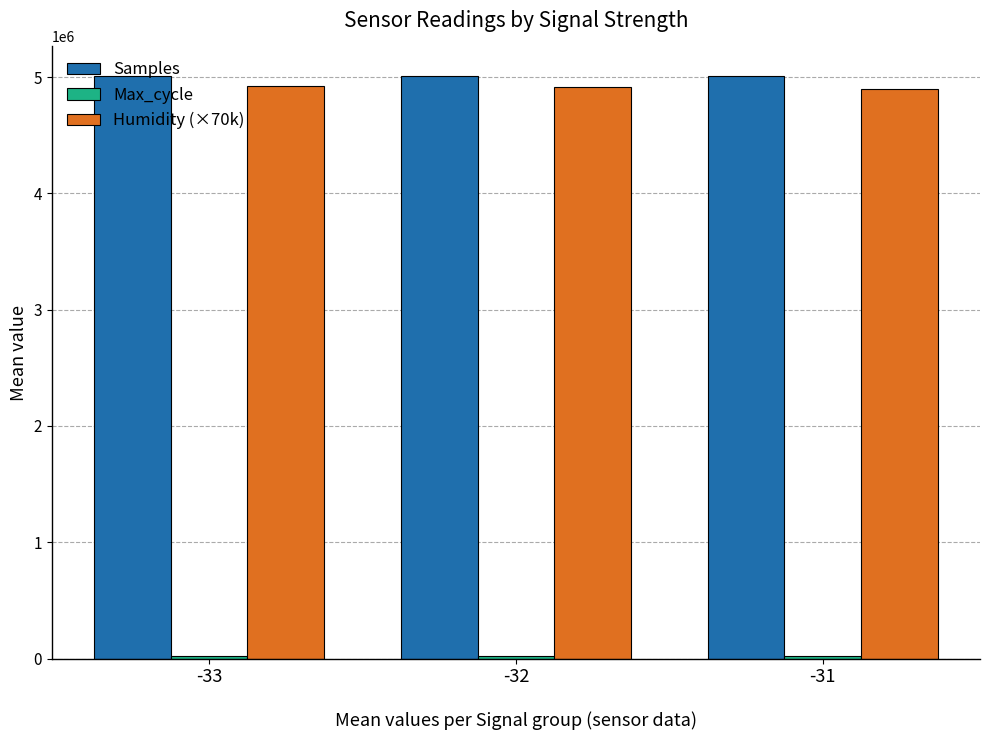

Count the number of categories in the chart.

3